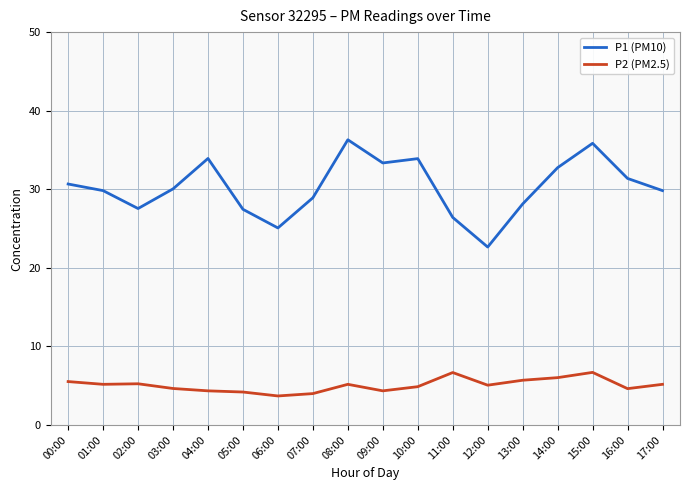

Which series changed the most between 07:00 and 10:00?

P1 (PM10)